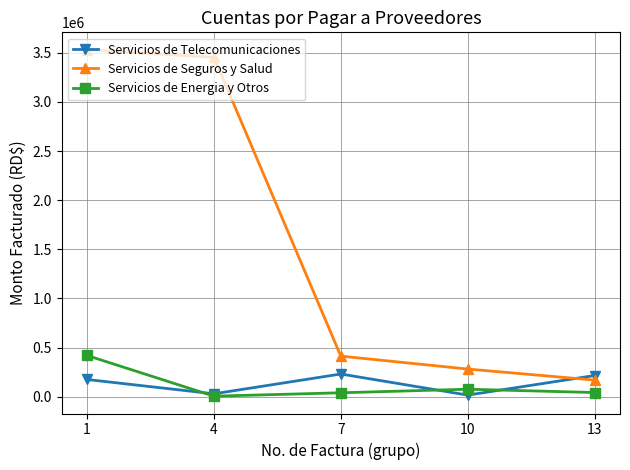

True or false: Servicios de Energia y Otros and Servicios de Seguros y Salud cross at least once.

False